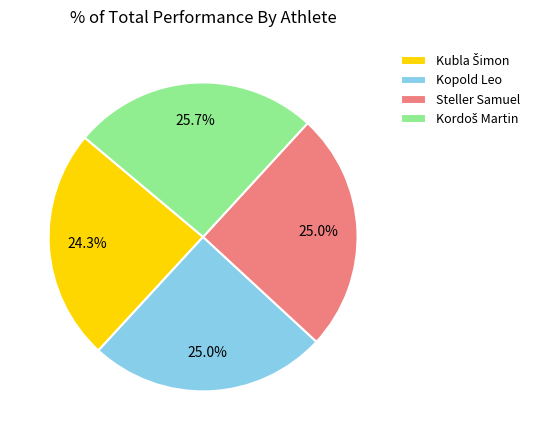

Is there any slice that represents more than half of the pie?

No